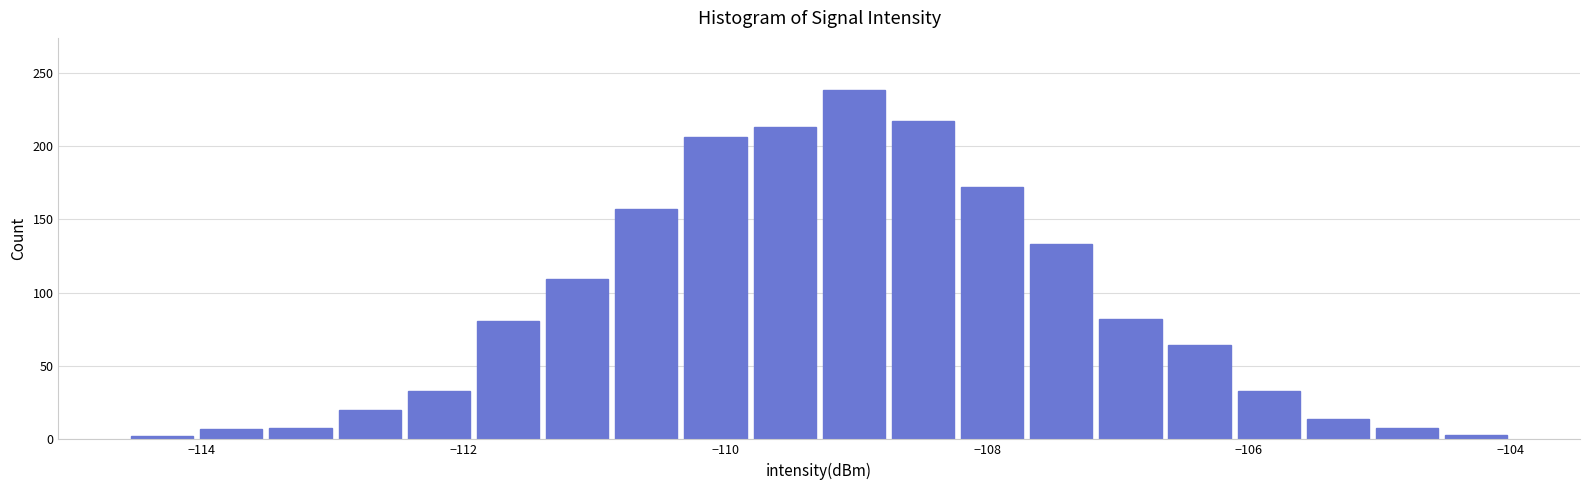

Read against the x-axis, roughly where is the centre of the tallest bar?

-109.0